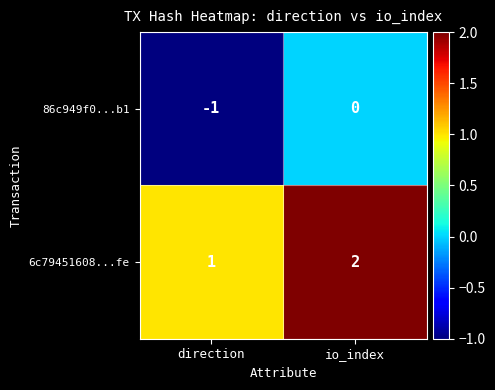

Is it true that 6c79451608...fe equals 2 at io_index?

True